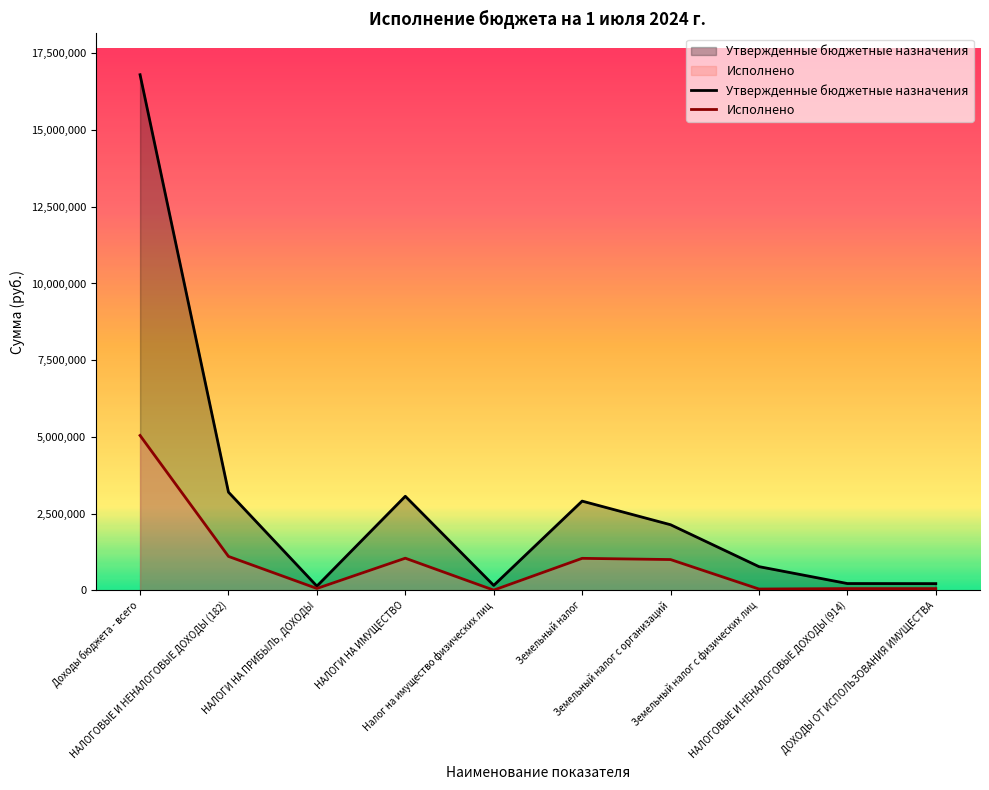

In Исполнено, how many points are lower than both neighbors (excluding endpoints)?

3